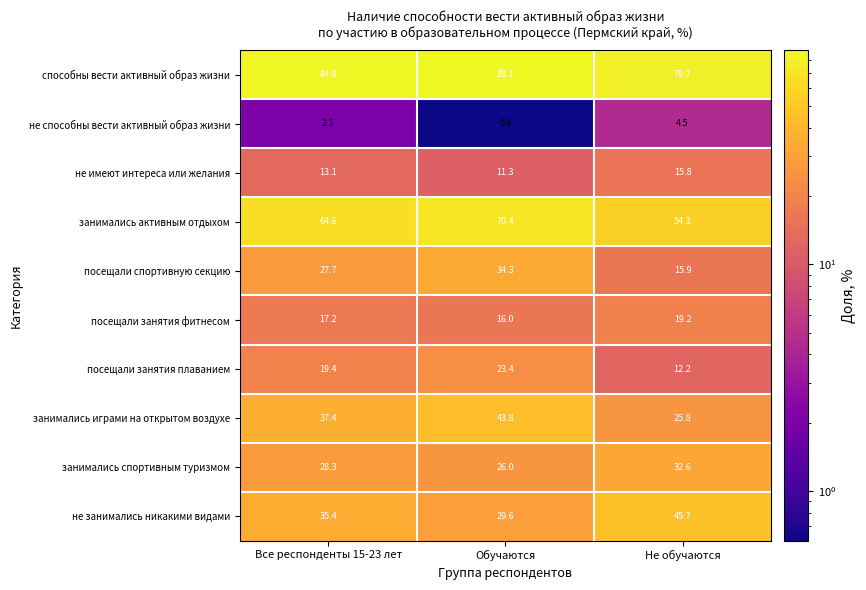

The value of посещали занятия фитнесом at Не обучаются is 6.9. True or false?

False